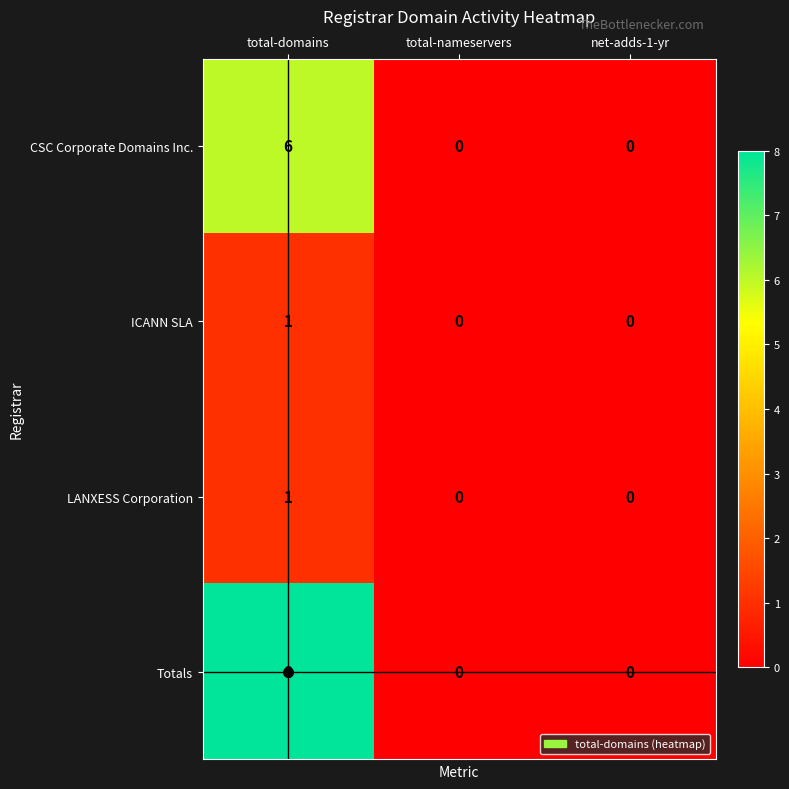

How many series are shown in this chart?

4